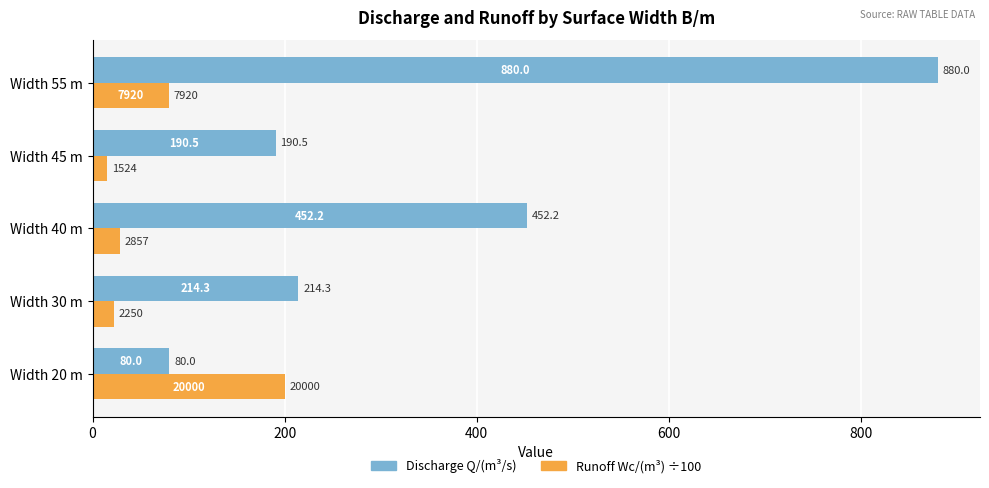

At which category is the sum across all series the highest?

Width 55 m